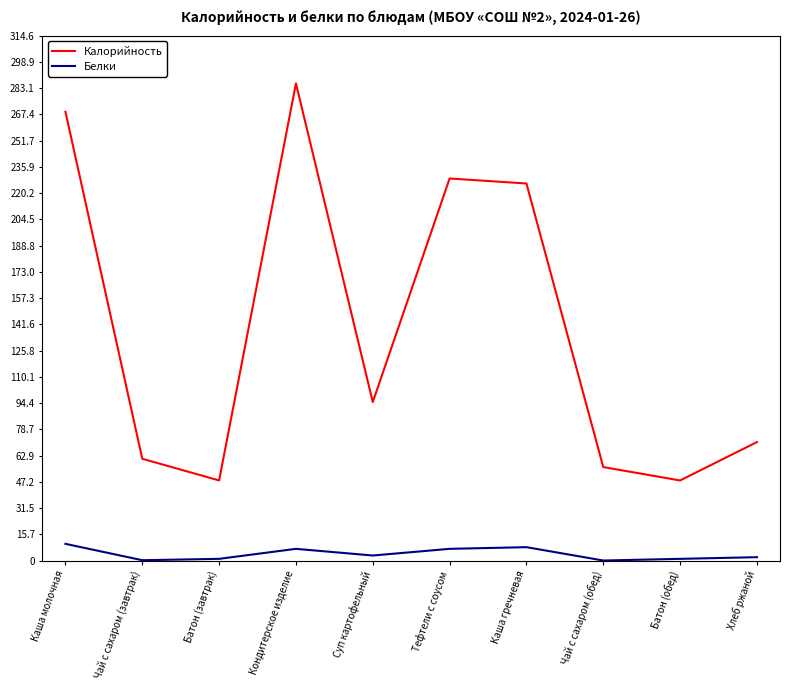

How many lines are shown in the chart?

2